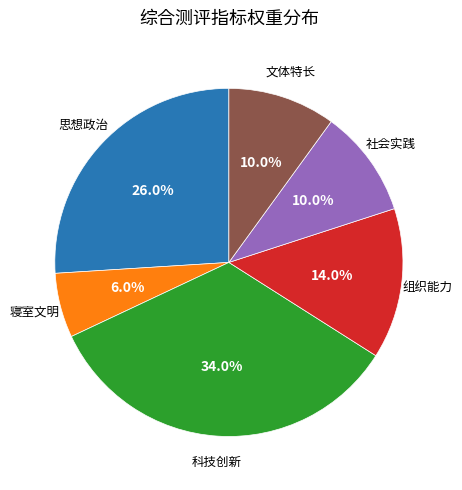

Between 文体特长 and 寝室文明, which is larger?

文体特长